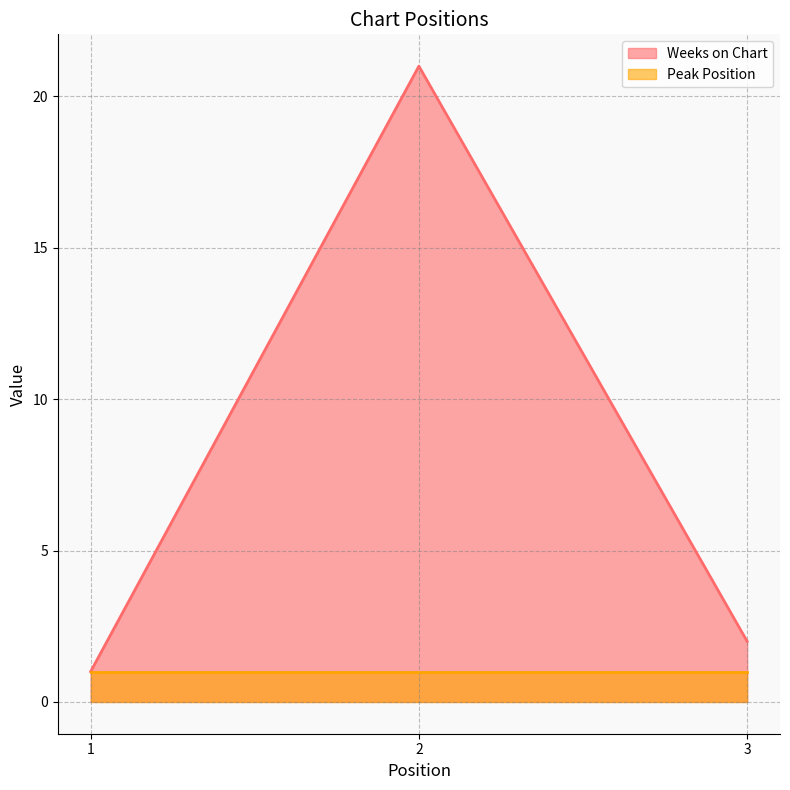

Approximately how many times larger is the value at 2 compared to 3?

10.5